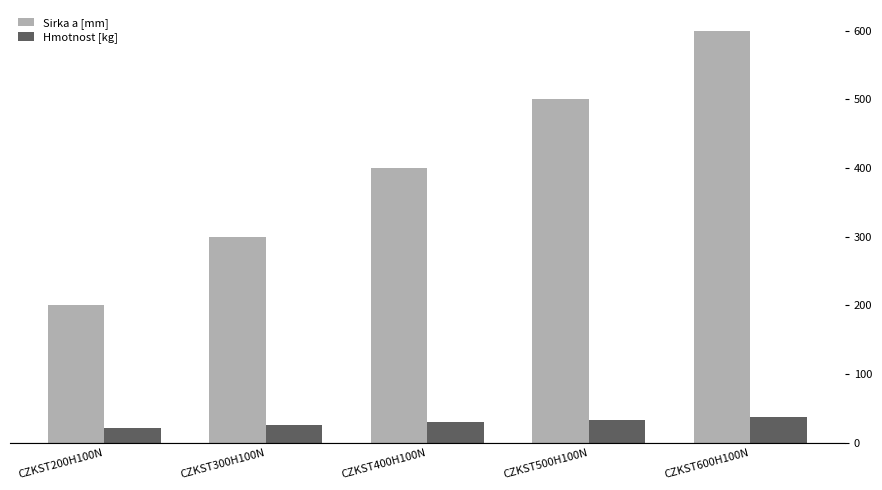

What is the approximate value of Hmotnost [kg] at CZKST200H100N?

22.3